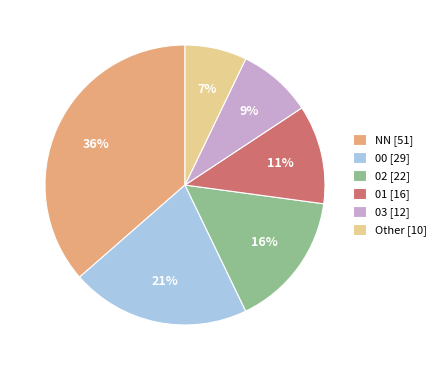

Count the number of slices in the pie.

6